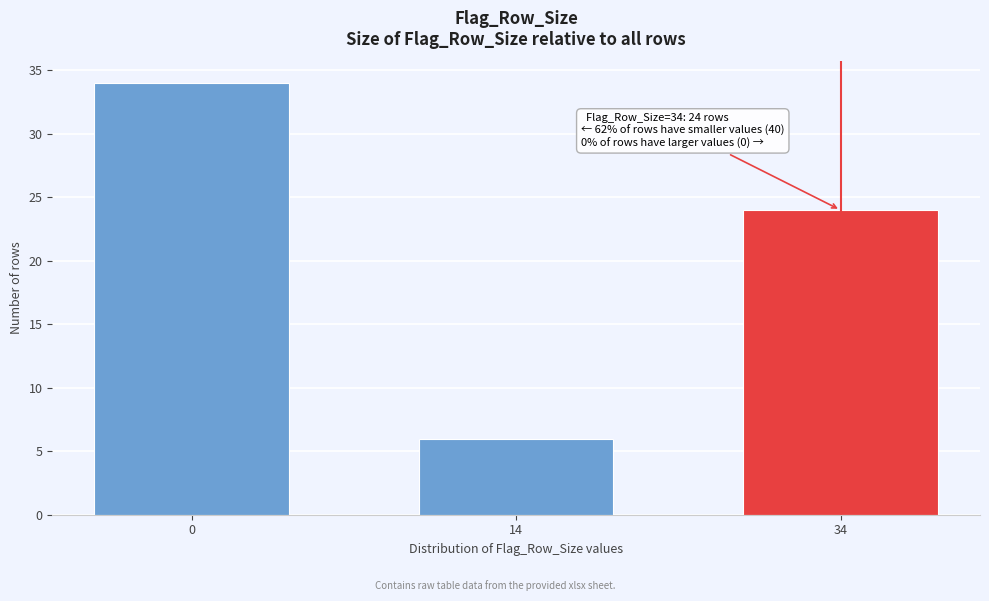

Reading left to right, what are all the values shown in this chart?

0=34	14=6	34=24